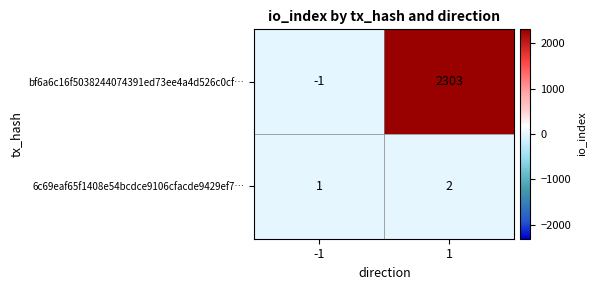

What is the sum of the bf6a6c16f5038244074391ed73ee4a4d526c0cf… values at 1 and -1?

2302